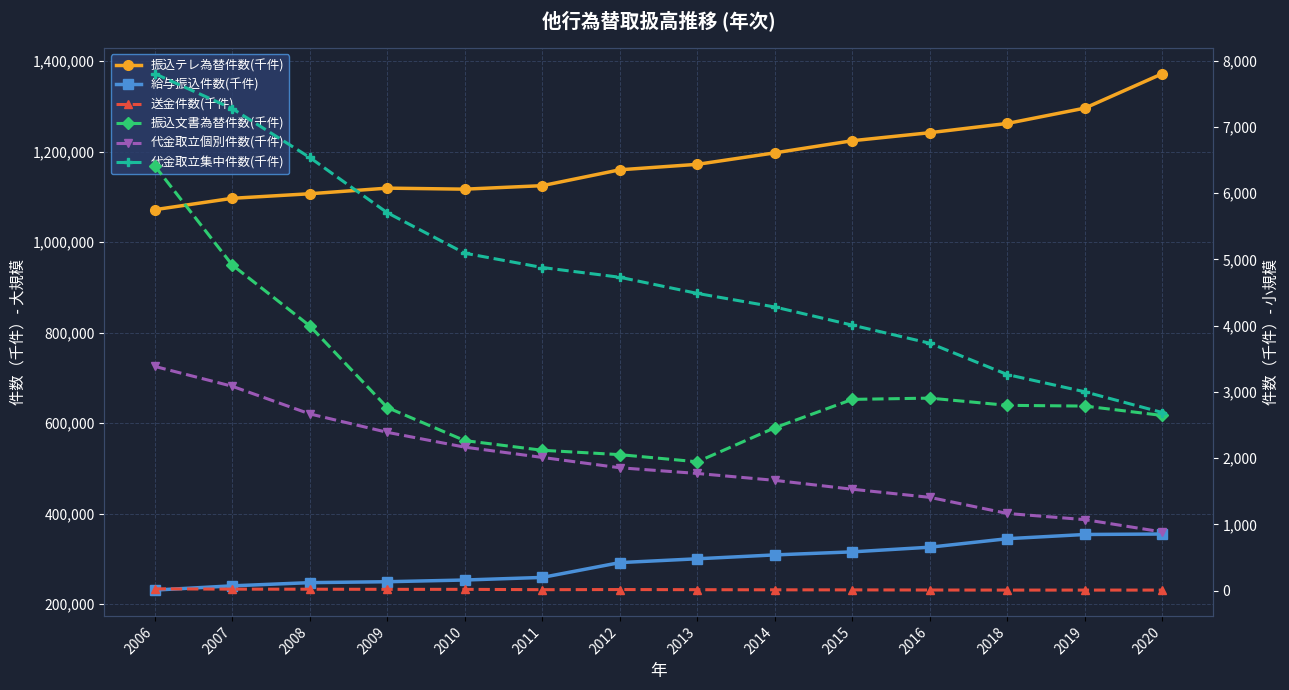

At 2018, list the series in order from largest to smallest.

振込テレ為替件数(千件), 給与振込件数(千件), 代金取立集中件数(千件), 振込文書為替件数(千件), 代金取立個別件数(千件), 送金件数(千件)